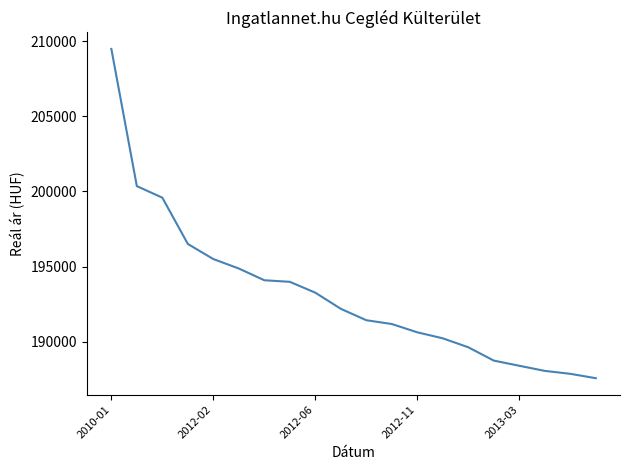

What is the maximum value shown in the chart?

209481